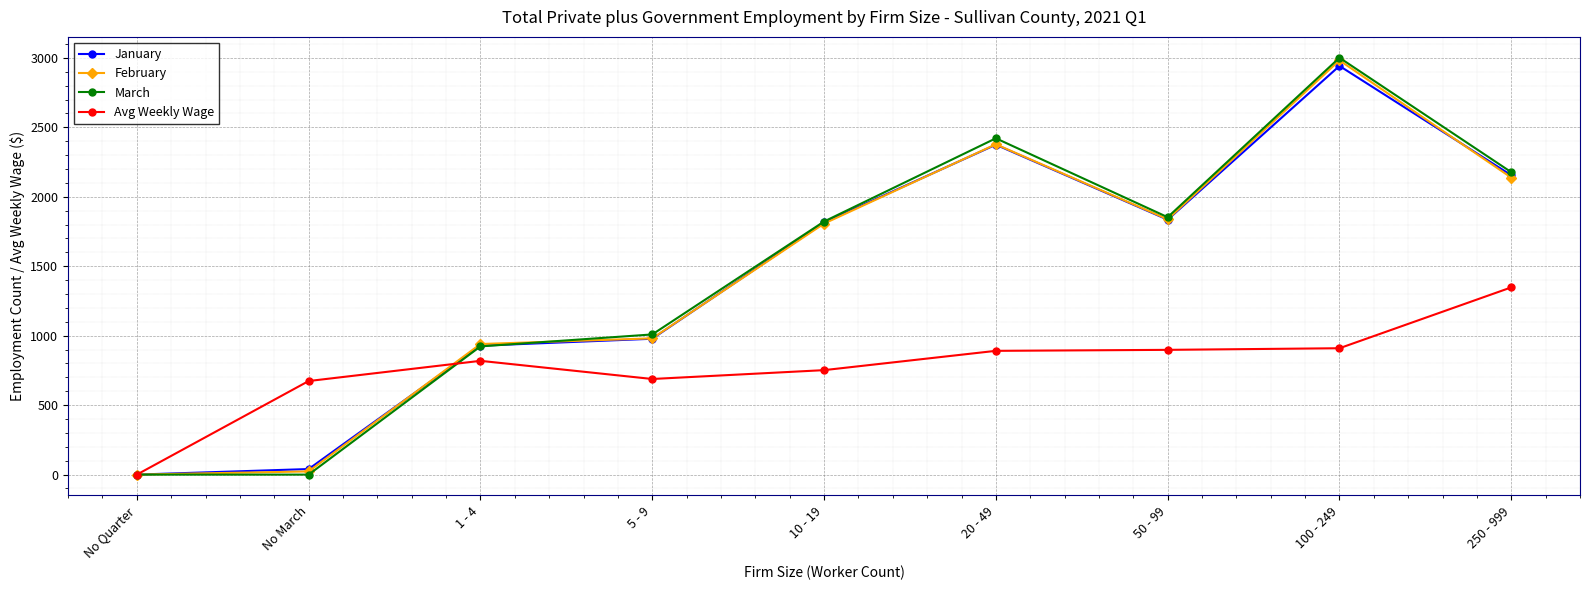

What is the difference between the second highest and second lowest values in the February series?

2355.0